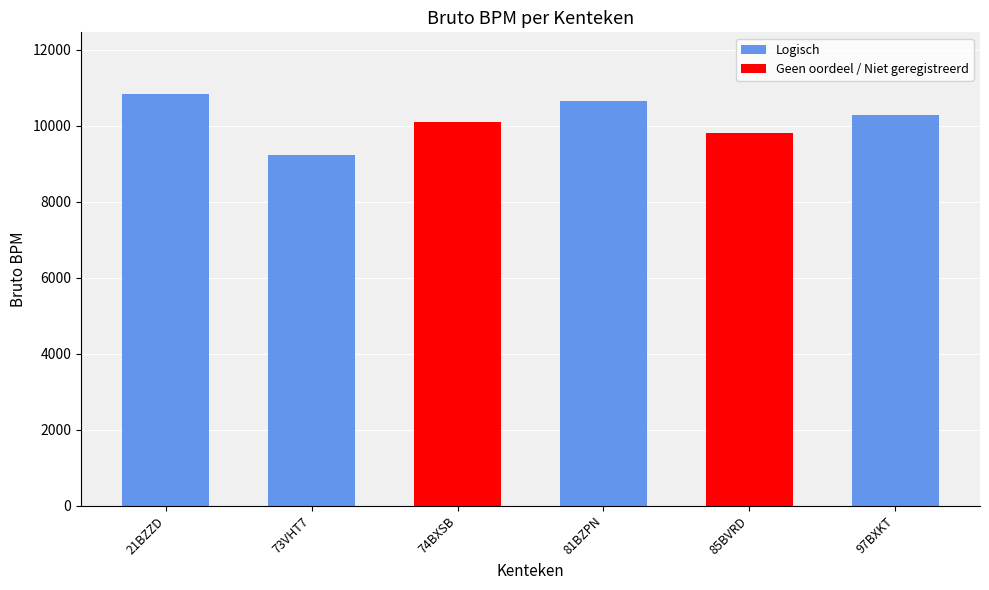

Reading left to right, extract all data points from this chart.

21BZZD=10836	73VHT7=9229	74BXSB=10110	81BZPN=10650	85BVRD=9822	97BXKT=10296